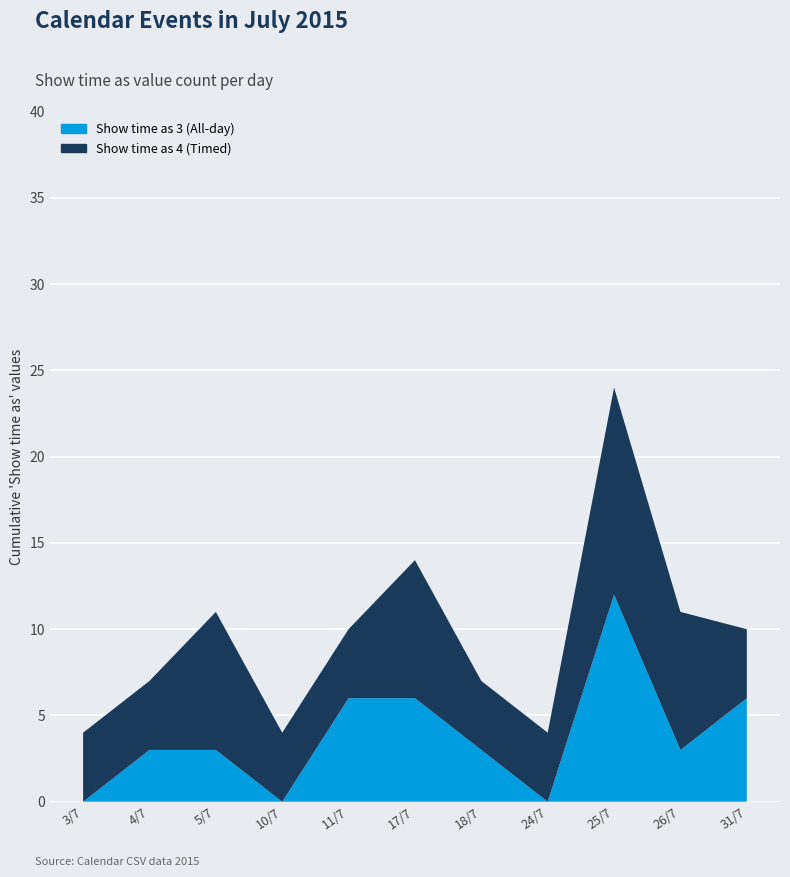

Reading left to right, what are all the values shown in this chart?

Show time as 3 (All-day): 3/7/2015=0	4/7/2015=3	5/7/2015=3	10/7/2015=0	11/7/2015=6	17/7/2015=6	18/7/2015=3	24/7/2015=0	25/7/2015=12	26/7/2015=3	31/7/2015=6
Show time as 4 (Timed): 3/7/2015=4	4/7/2015=4	5/7/2015=8	10/7/2015=4	11/7/2015=4	17/7/2015=8	18/7/2015=4	24/7/2015=4	25/7/2015=12	26/7/2015=8	31/7/2015=4